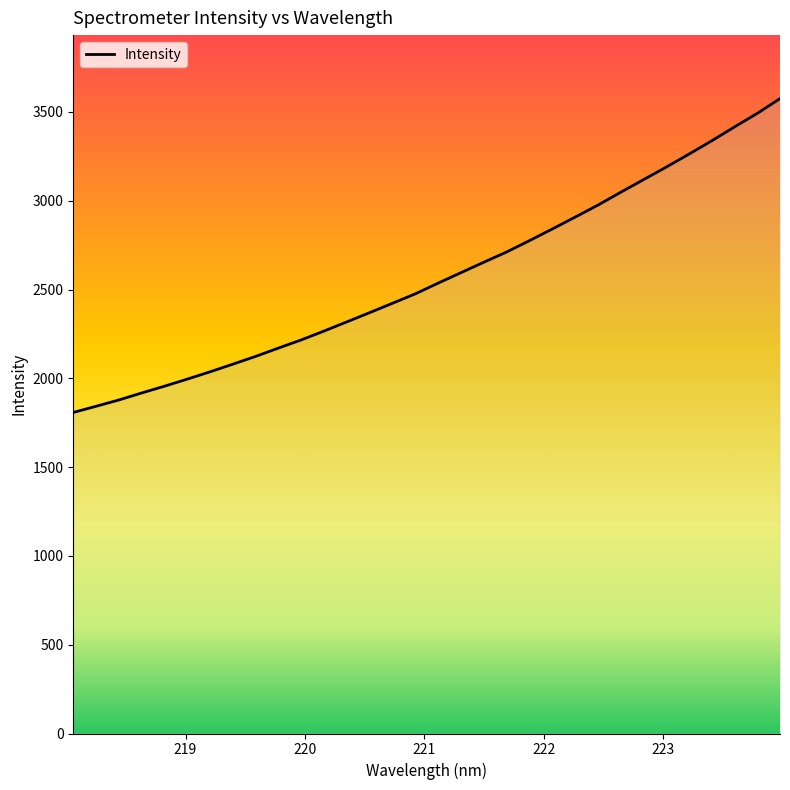

True or false: the data has more than 1 interior local peaks.

False